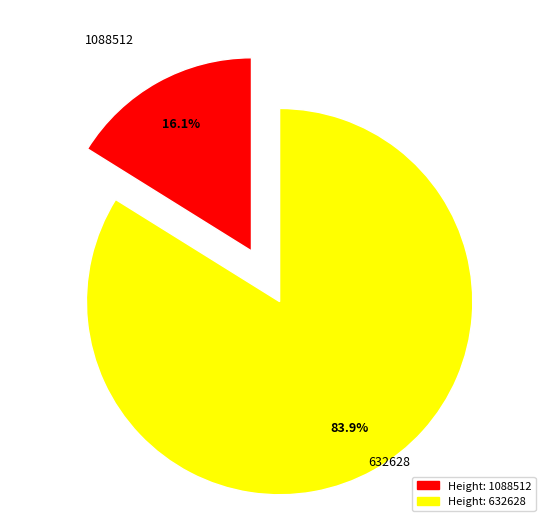

Approximately how many times larger is the value at 632628 compared to 1088512?

5.2